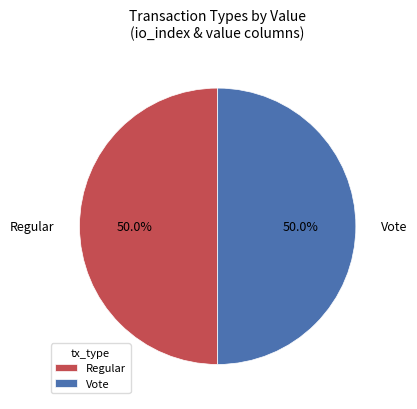

What is the ratio of the value at Regular to the value at Vote?

1.0